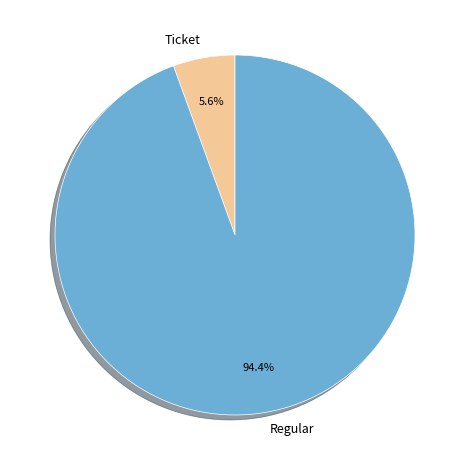

How much of the chart is everything except Regular?

5.6%